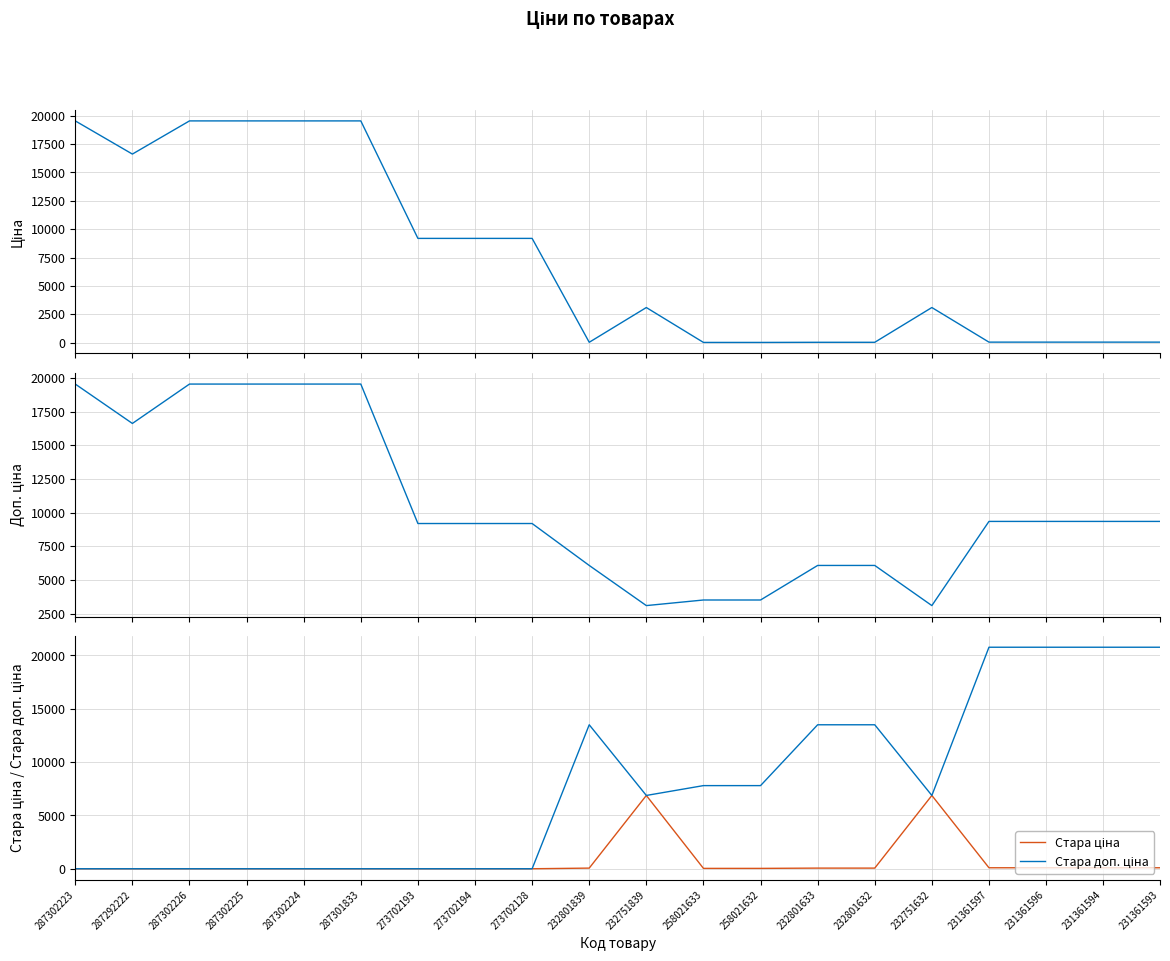

Which series ends up on top after the final intersection of Ціна and Доп. ціна?

Доп. ціна